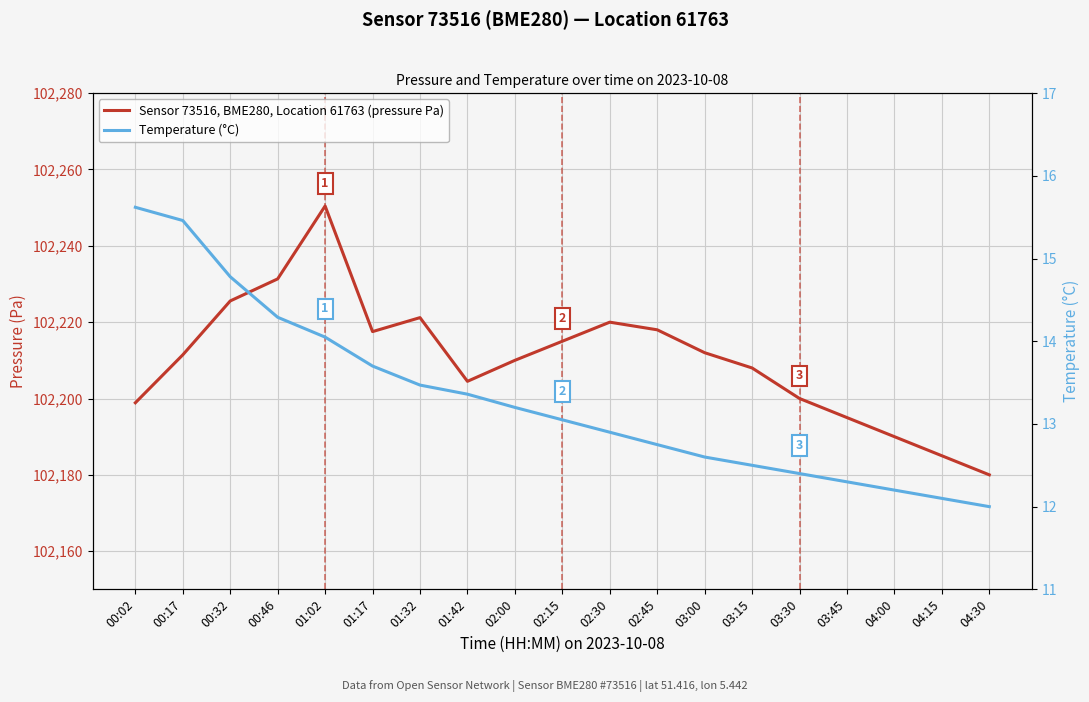

What is the value of the Temperature (°C) point at the 9th from the left?

13.2